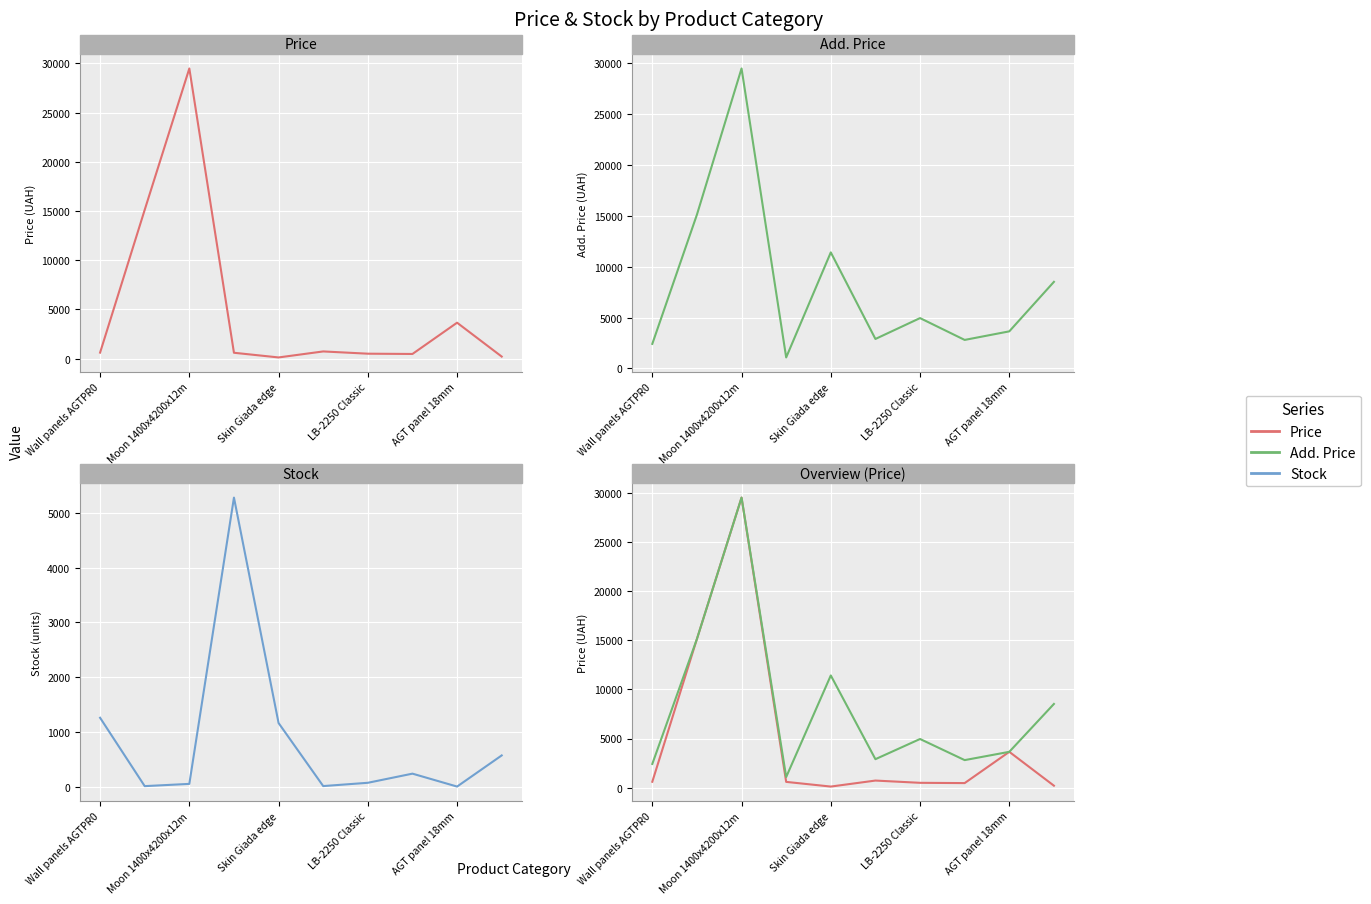

At which label does Stock first exceed 238?

Wall panels AGTPR0